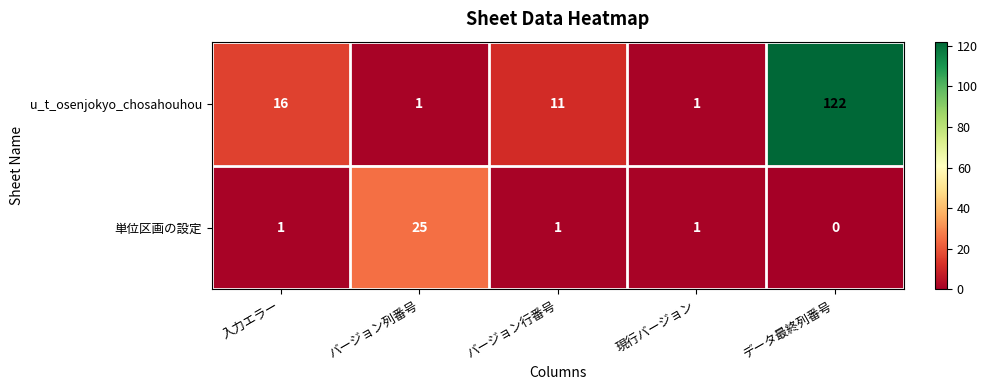

Which series has the largest total across all categories?

u_t_osenjokyo_chosahouhou